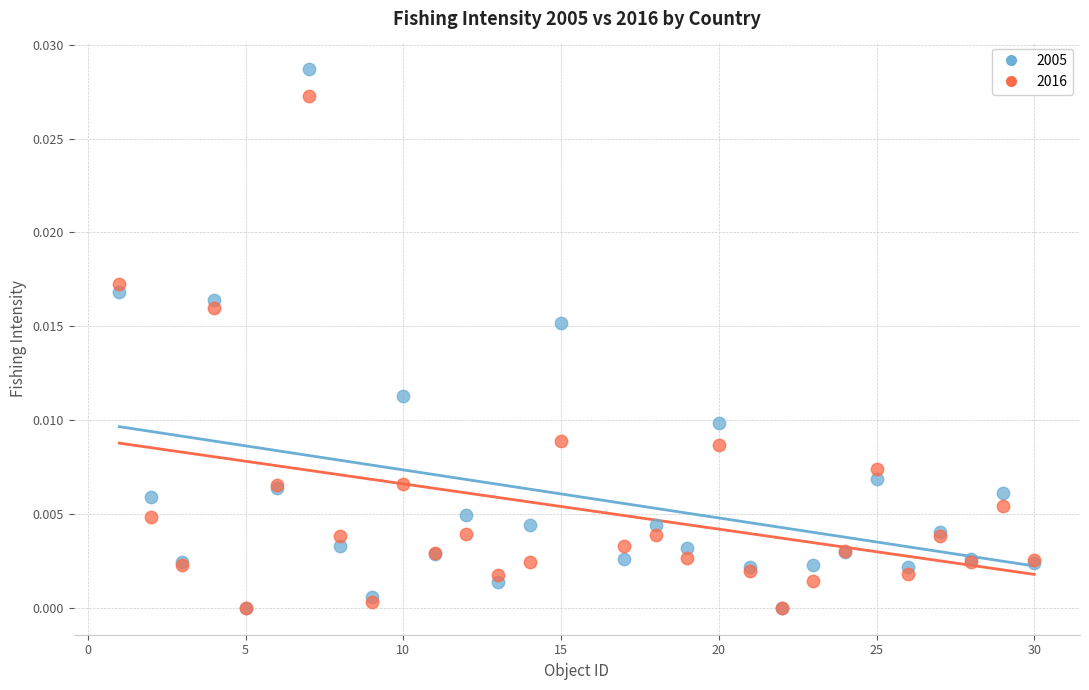

What are all the series names shown in the legend?

2005, 2016